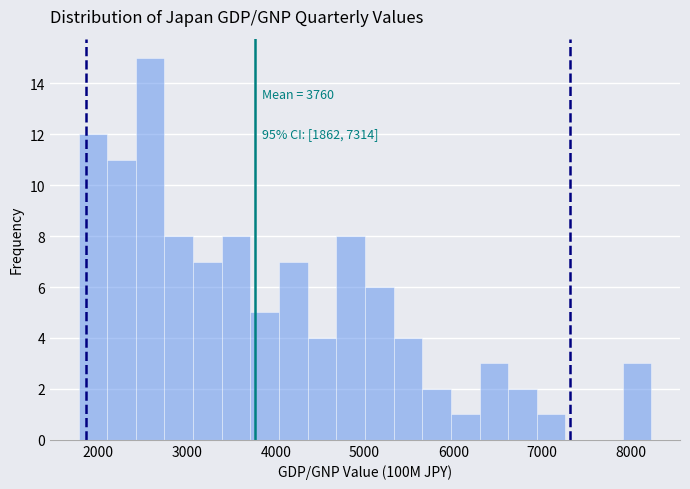

Around what value on the x-axis is the tallest bar? Give the approximate position of its centre, as read against the axis.

2600